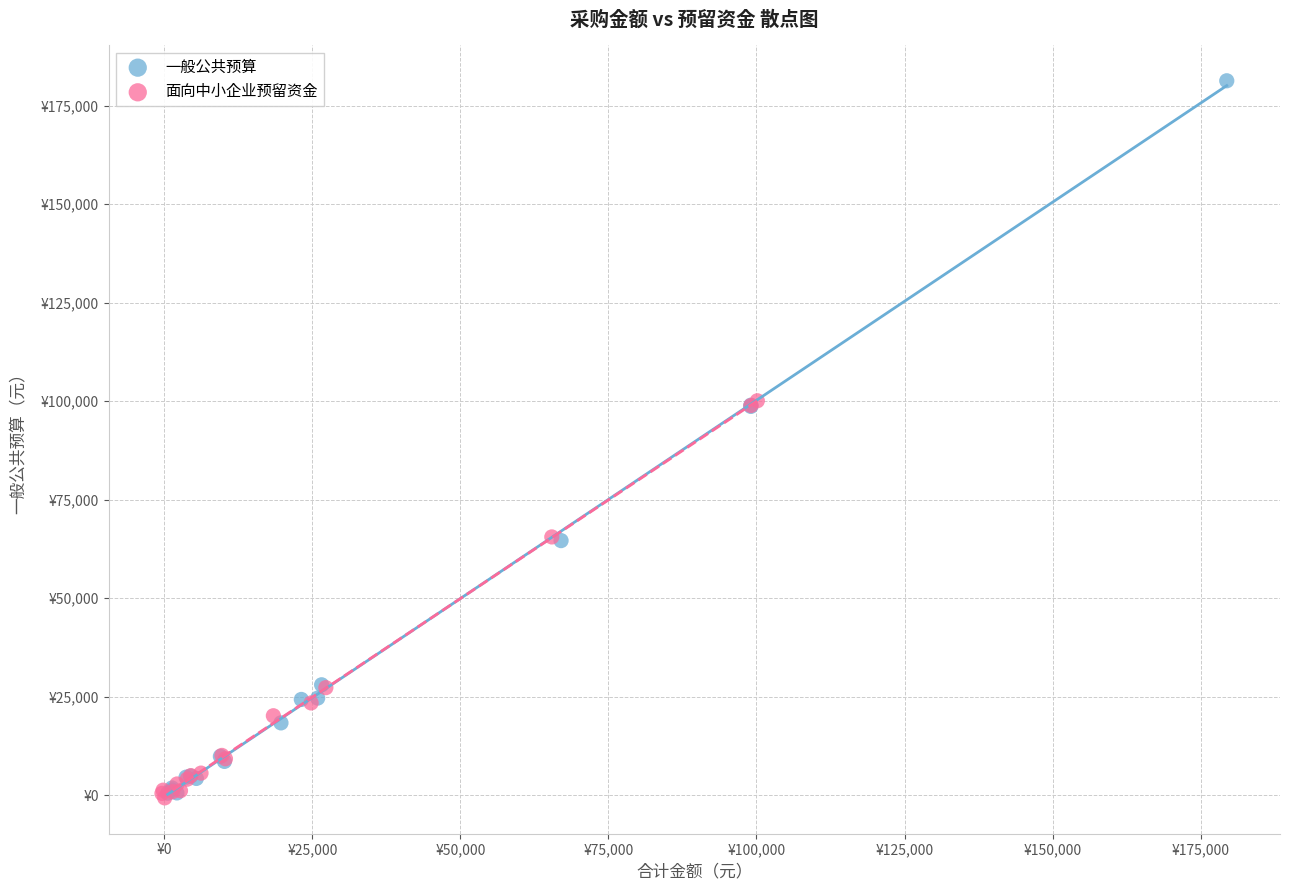

What are all the series names shown in the legend?

一般公共预算, 面向中小企业预留资金